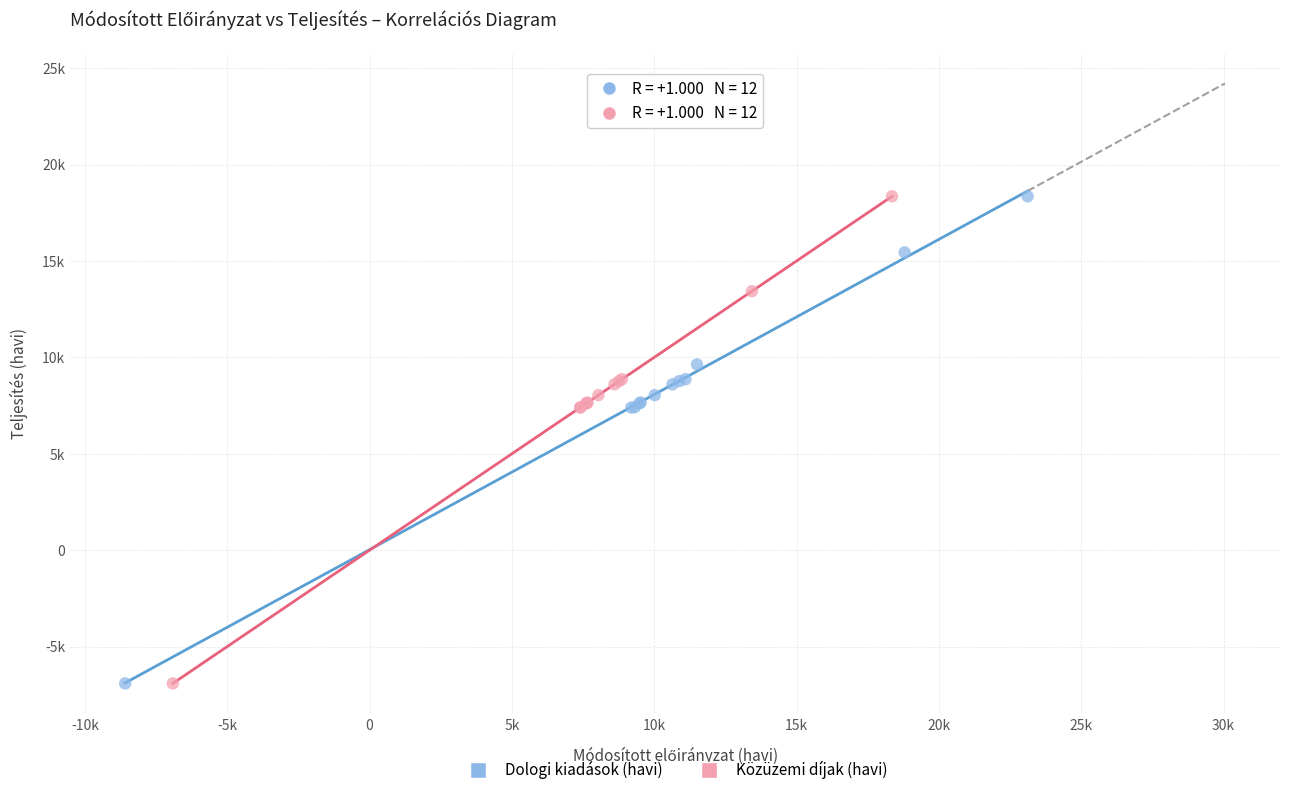

What are all the series names shown in the legend?

Dologi kiadások (havi), Közüzemi díjak (havi)